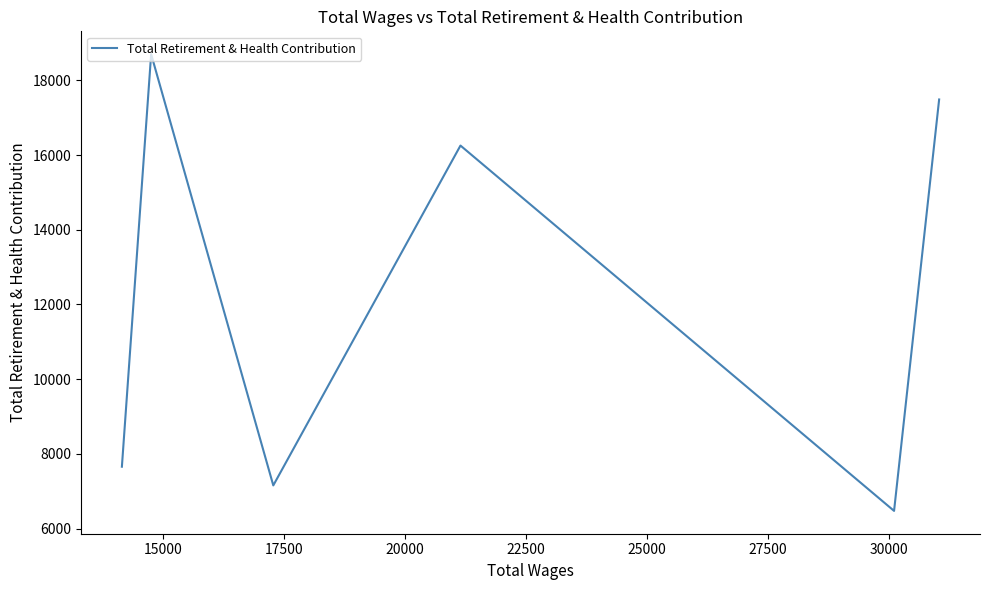

True or false: the data has more than 0 interior local peaks.

True